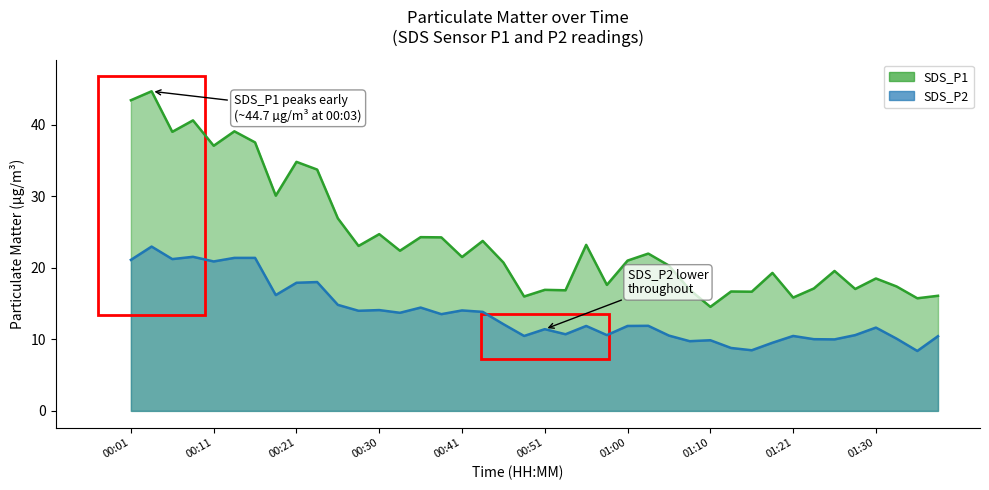

What is the total value across all series at 00:30?

38.8